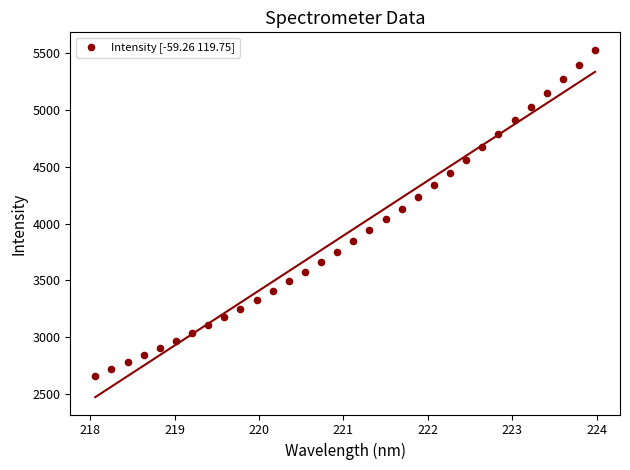

What is the range of X values (max minus min)?

5.9